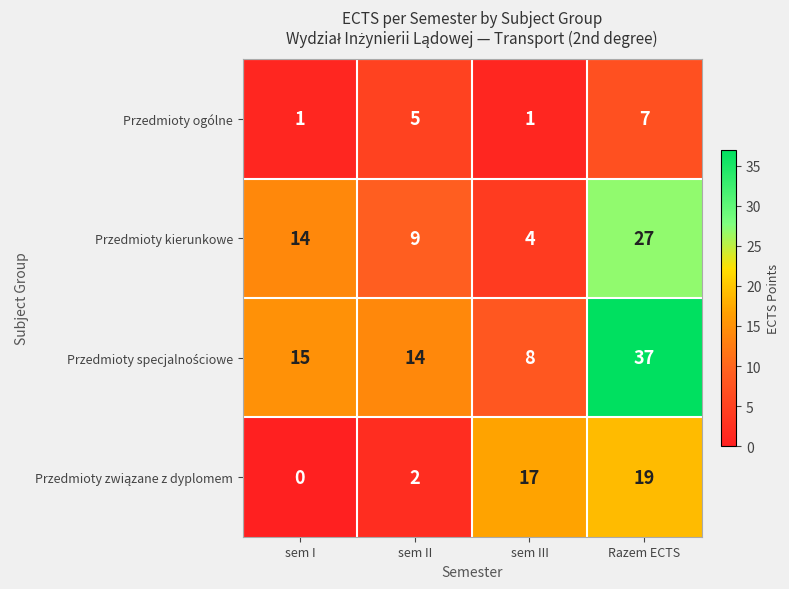

Is it true that Przedmioty kierunkowe equals 14 at sem I?

True